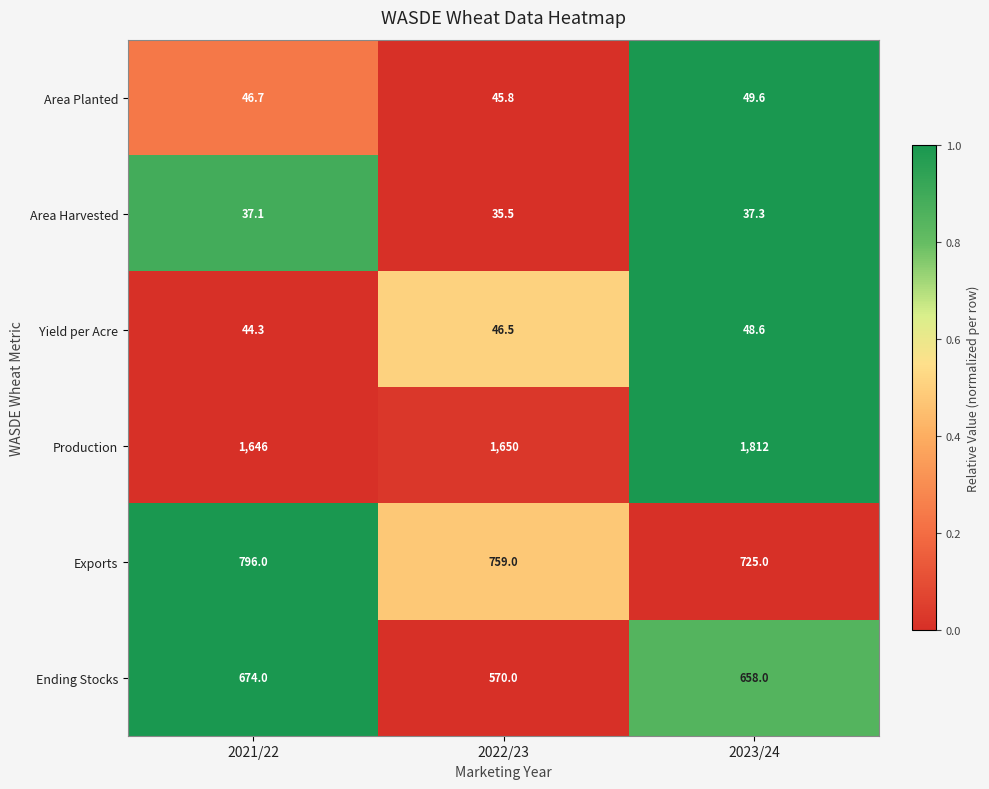

Is it true that Ending Stocks equals 804.5 at 2022/23?

False